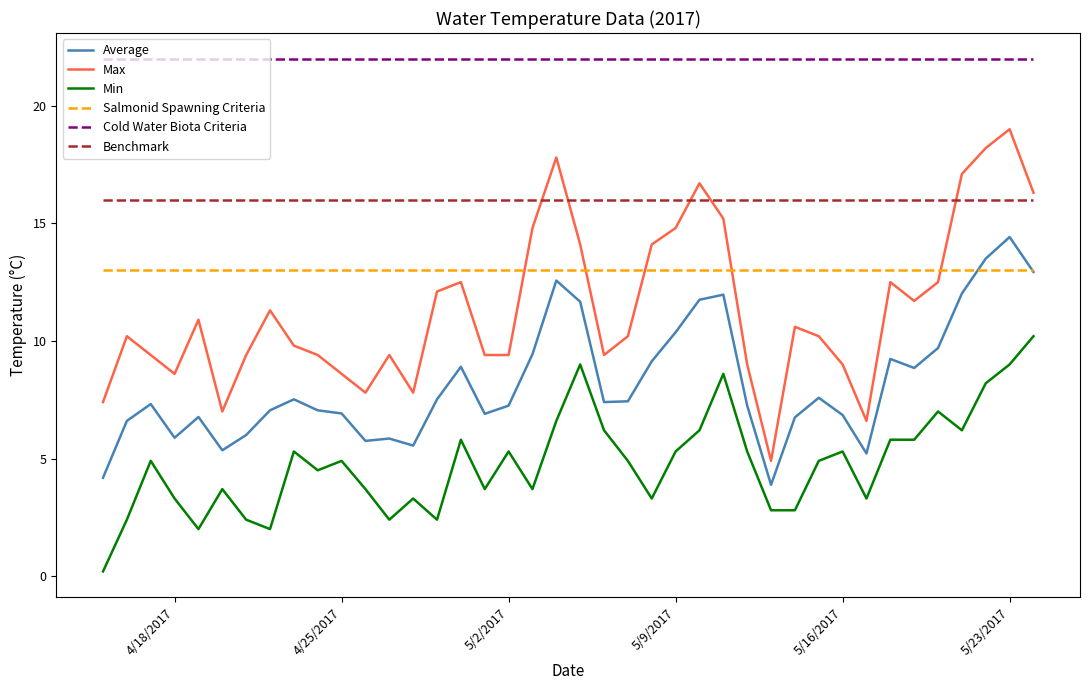

What is the highest value of the Benchmark series?

16.0